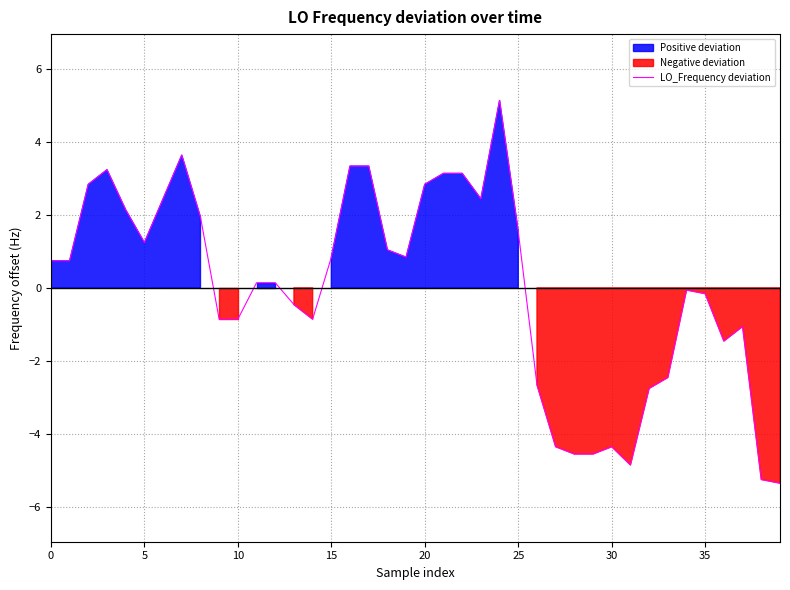

What is the maximum value for LO_Frequency deviation?

5.1